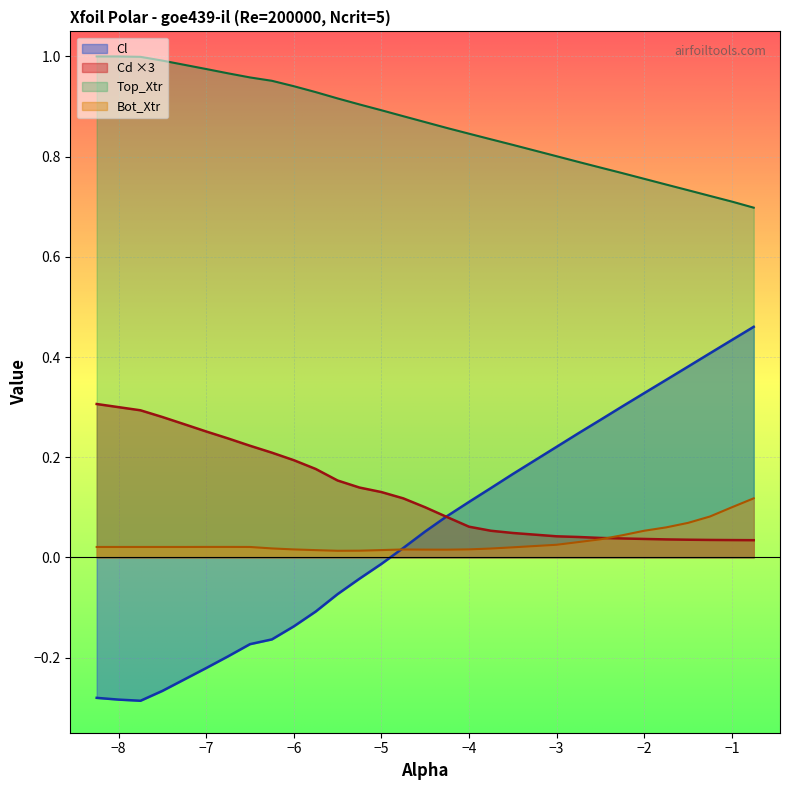

True or false: Cd and Top_Xtr cross at least once.

False